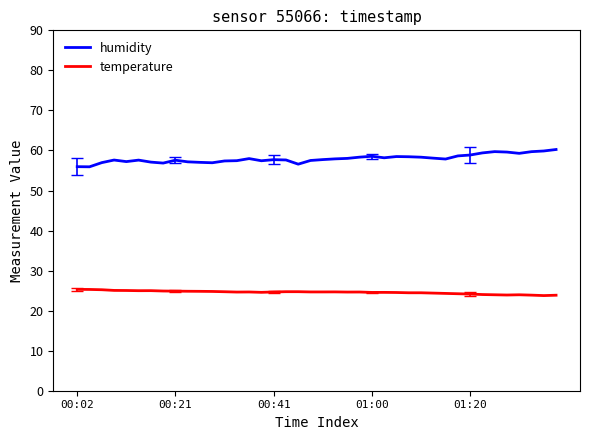

At how many categories does at least one series exceed 39?

40